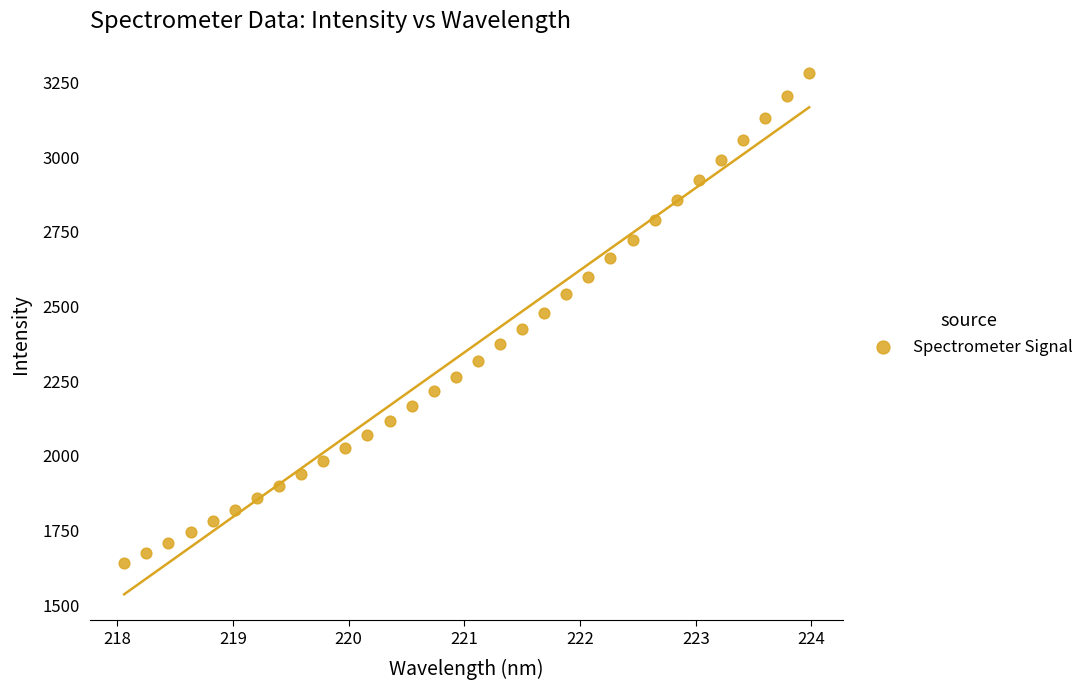

What is the range of X values (max minus min)?

5.9